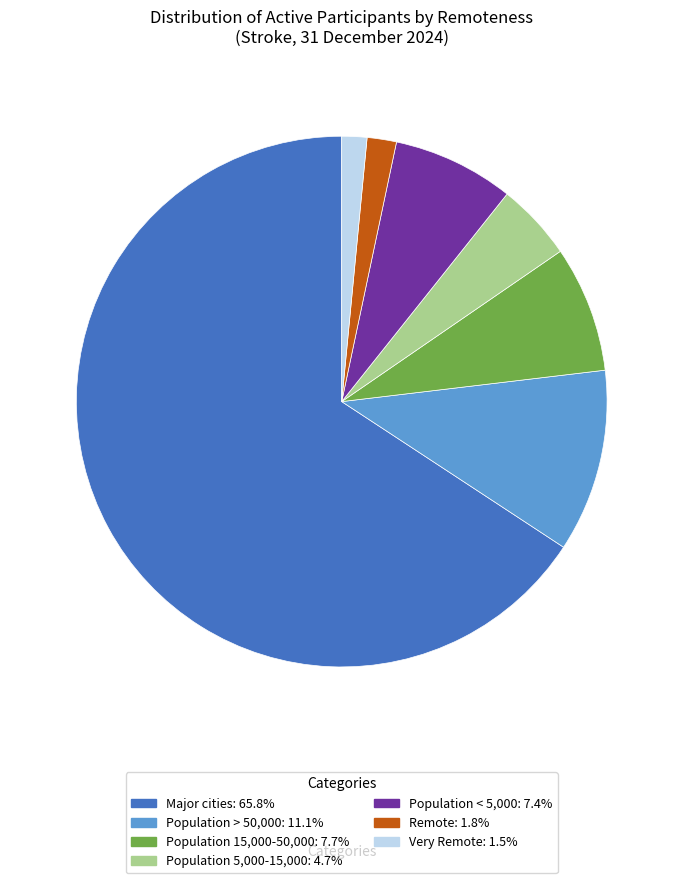

Do Population < 5,000 and Very Remote together represent more than half of the pie?

No